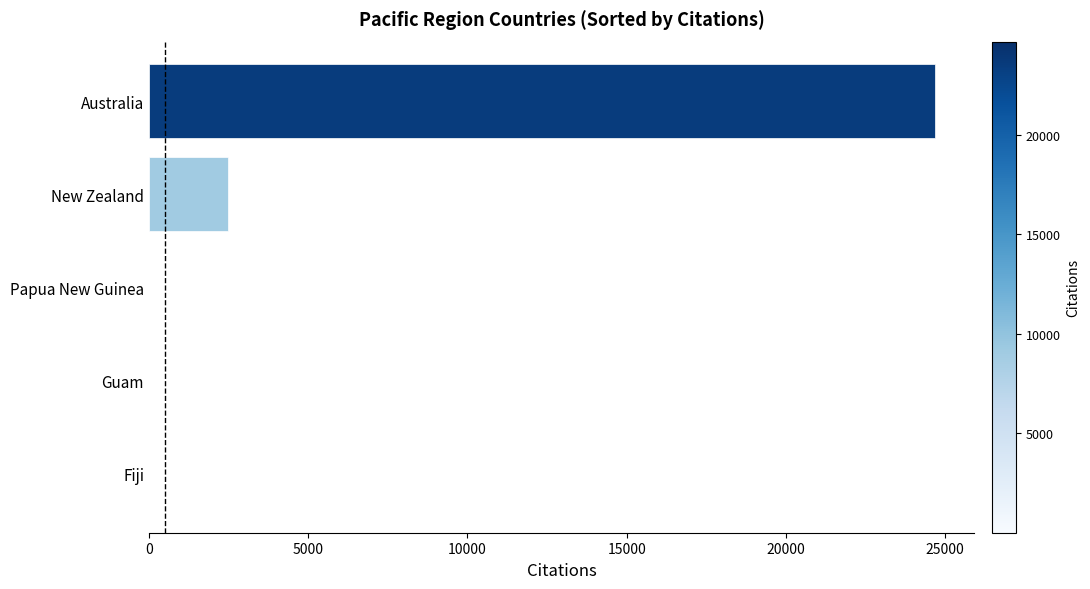

Between Australia and Papua New Guinea, which is larger?

Australia